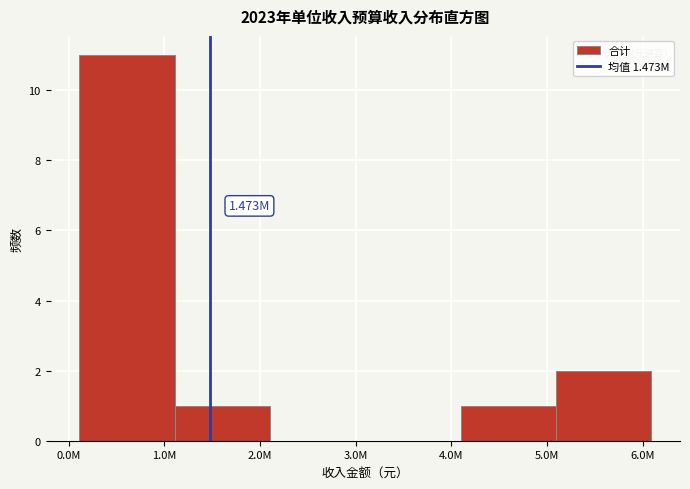

Which has a higher value, 4.0M or 2.0M?

2.0M